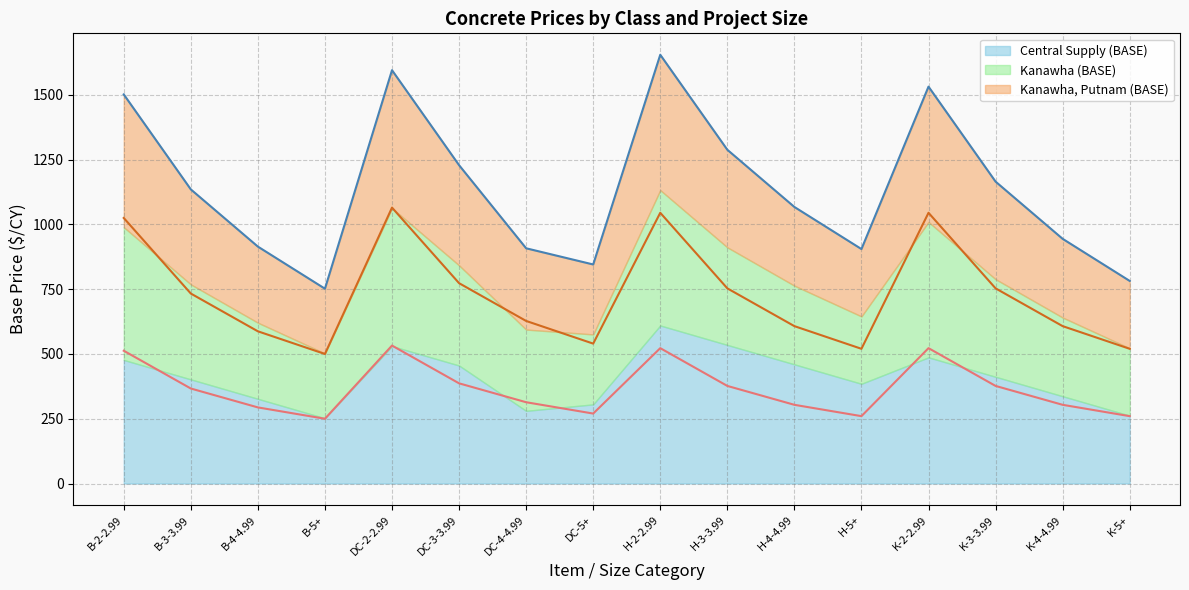

How many values in the Kanawha (BASE) series exceed 733?

8